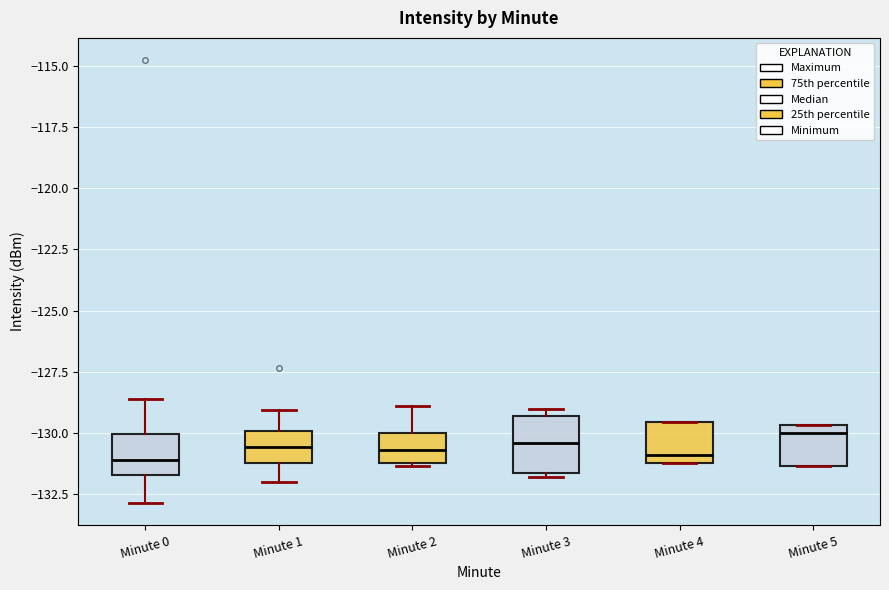

Where is the lower edge of the box for Minute 1 on the y-axis? The values are not printed on the chart, so give them approximately, as read against the axis.

-131.0